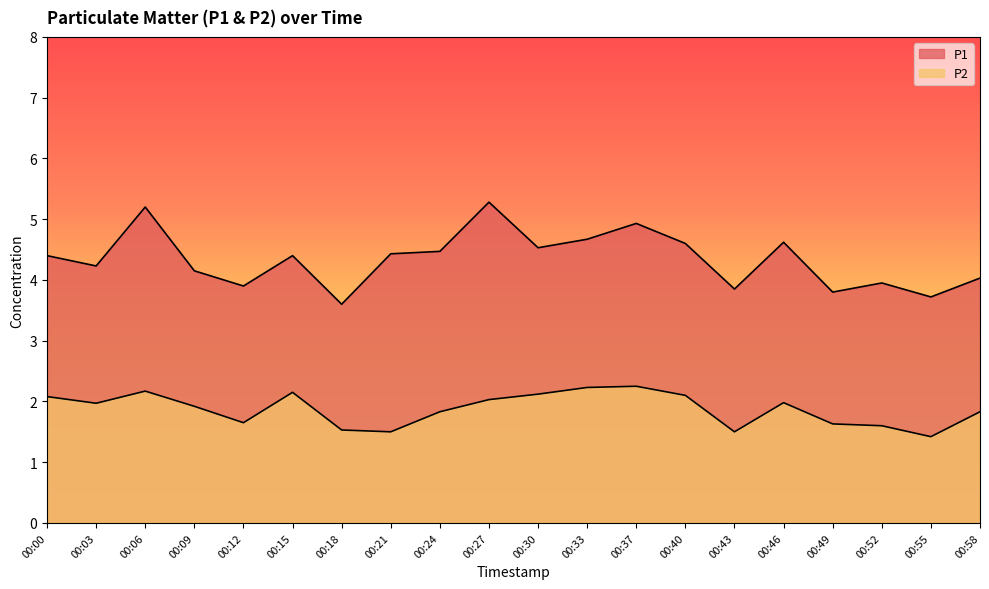

True or false: P1 and P2 cross at least once.

False